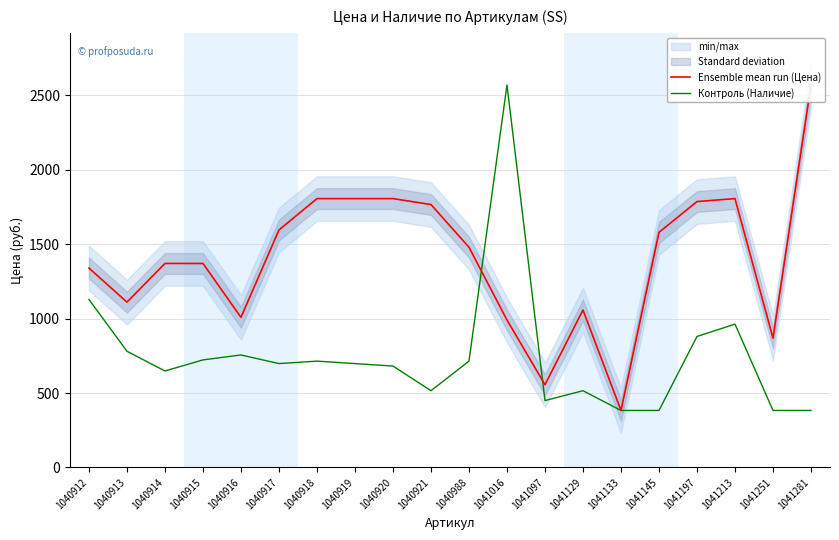

What is the average value of the Ensemble mean run (Цена) series?

1403.4